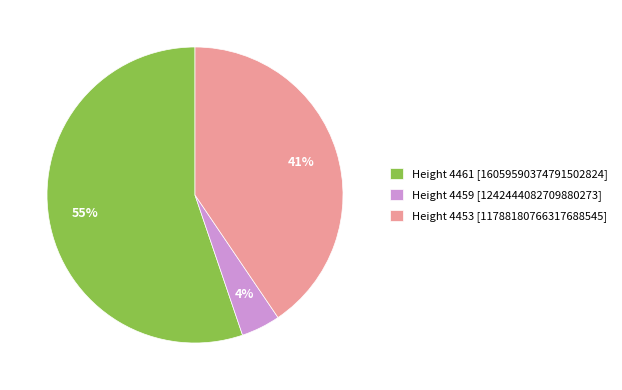

What percentage is the Height 4461 [16059590374791502824] slice, to the nearest percent?

55%